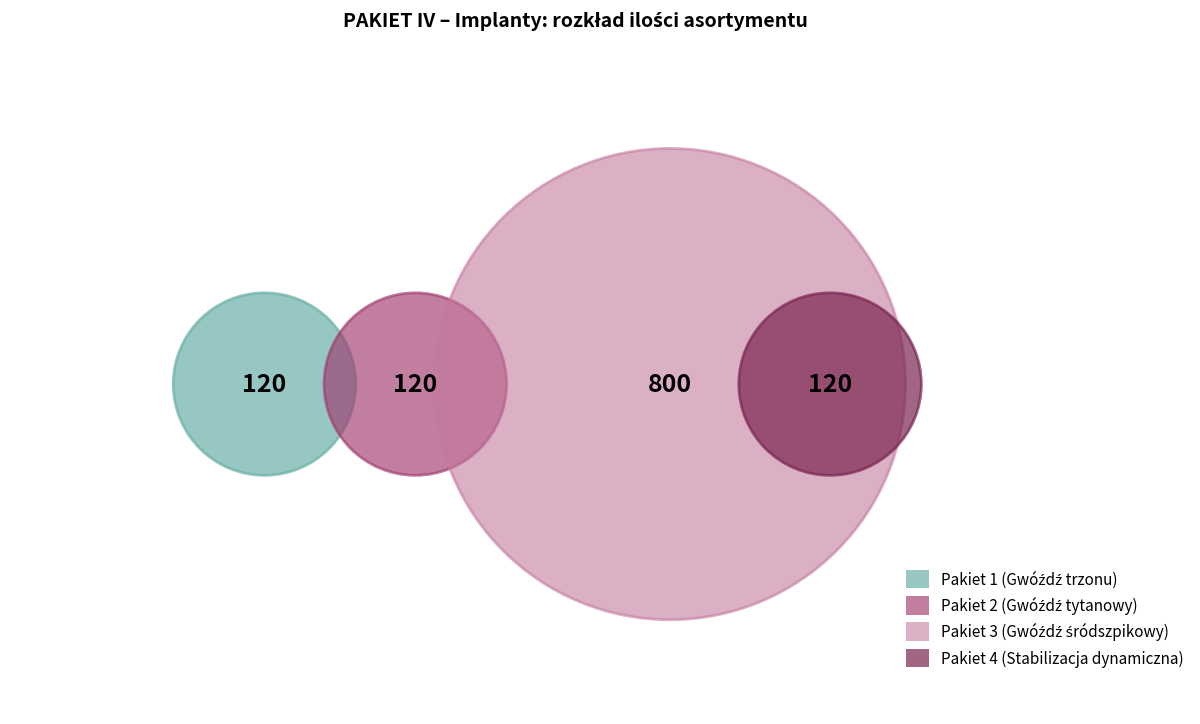

Does Tuleja 1x account for over 50% of the chart?

No